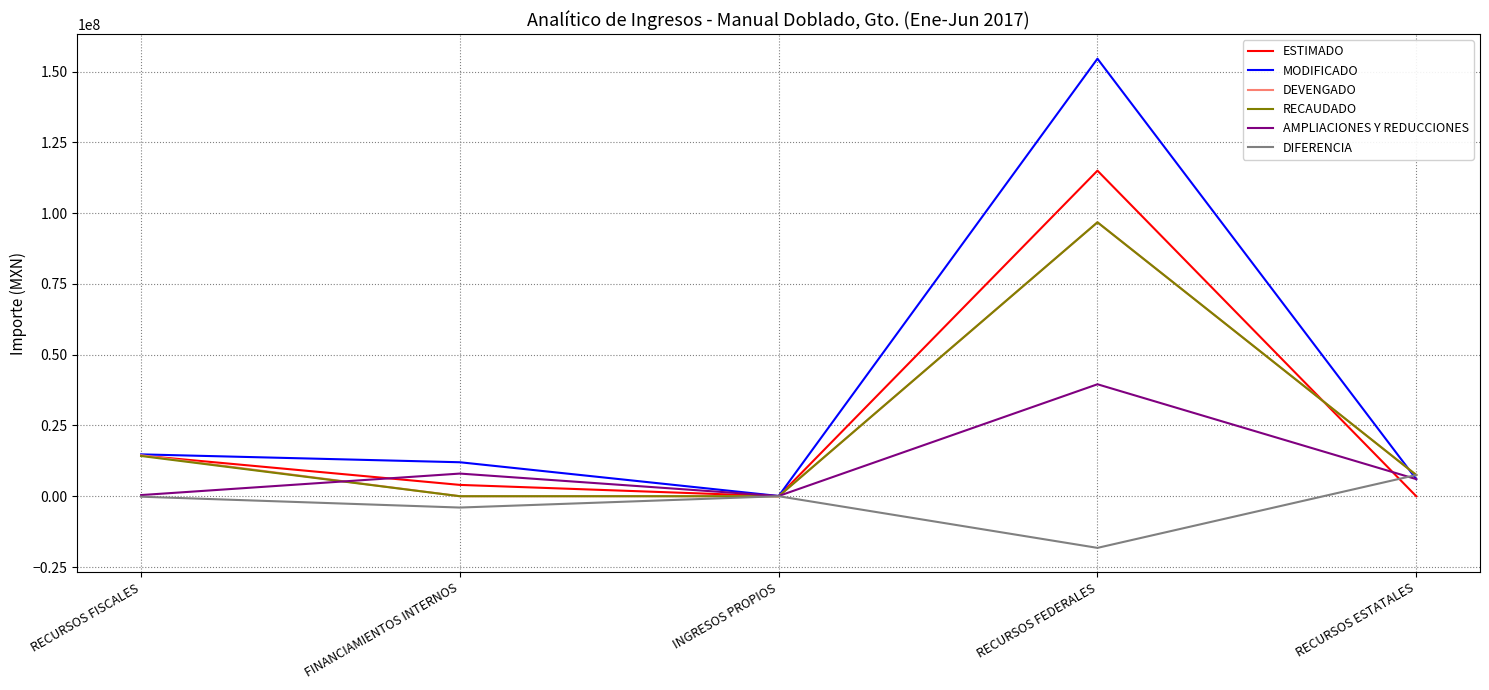

What are all the series names shown in the legend?

ESTIMADO, MODIFICADO, DEVENGADO, RECAUDADO, AMPLIACIONES Y REDUCCIONES, DIFERENCIA